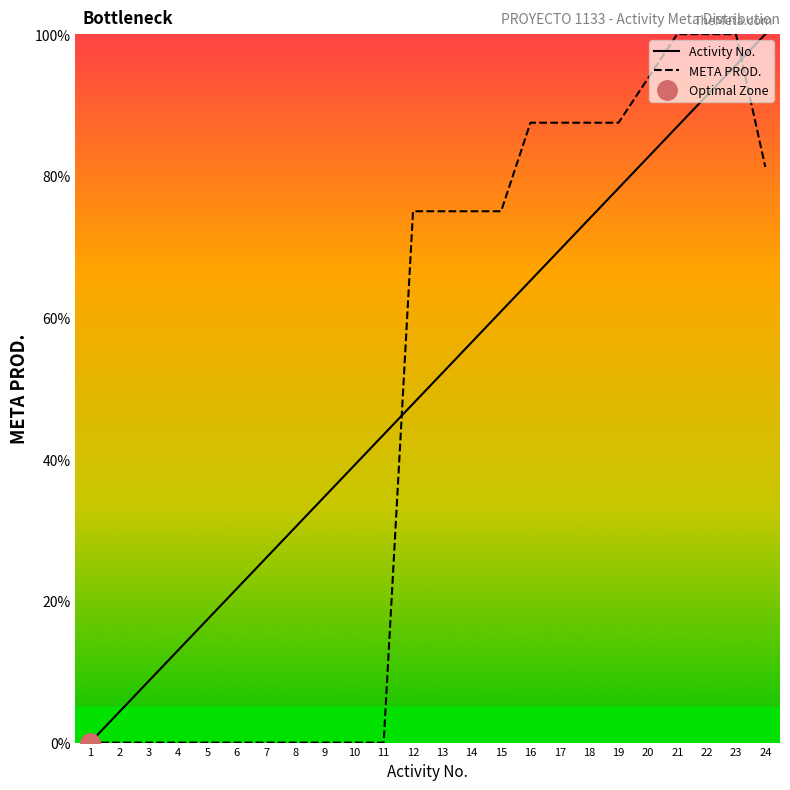

What is the difference between the second highest and minimum values in the META PROD. Activities series?

95.7